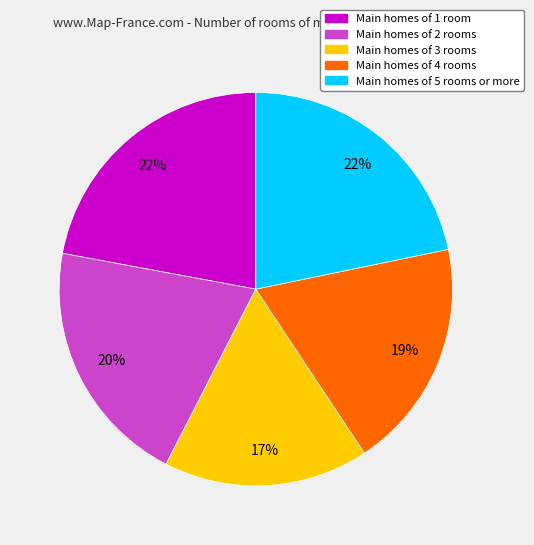

Is there a majority slice in this chart?

No